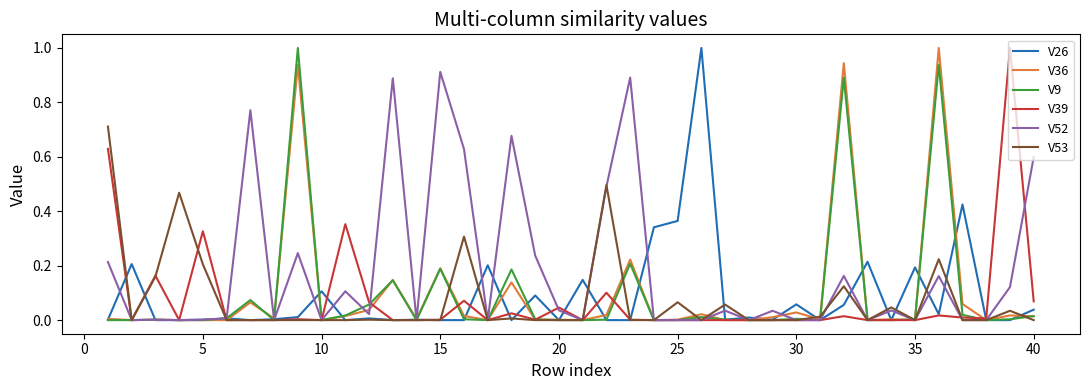

What is the greatest value displayed?

1.0